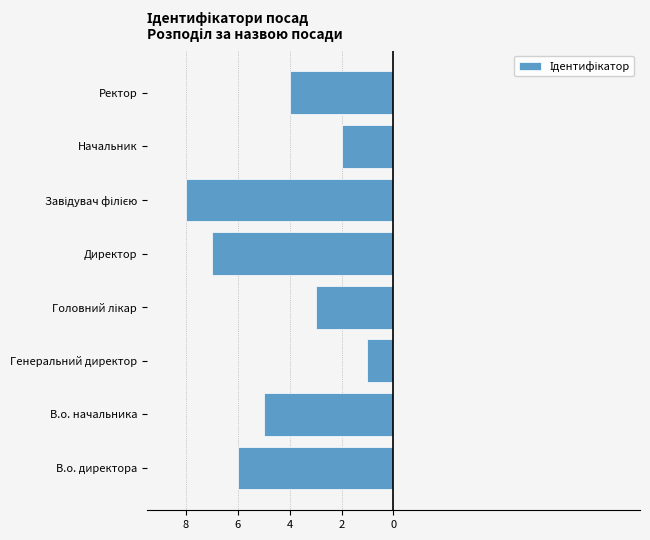

Are the bars horizontal?

Yes